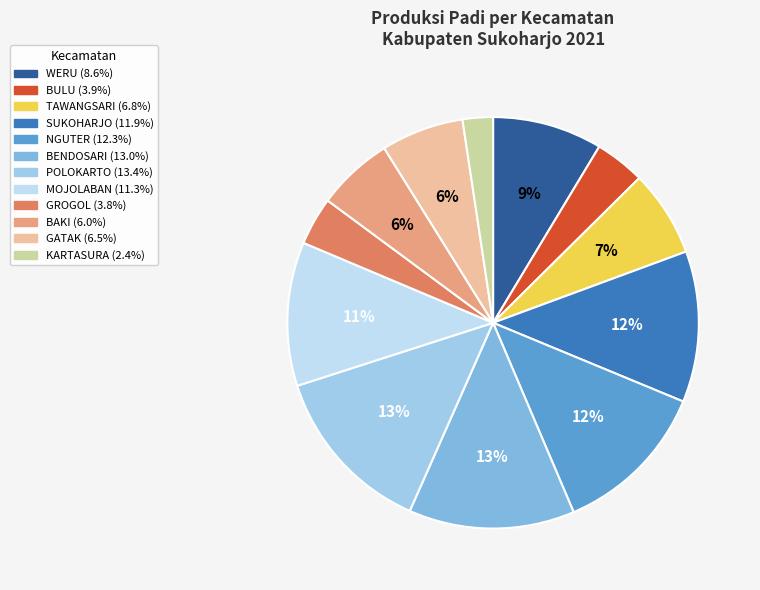

Which slice is the smallest?

KARTASURA